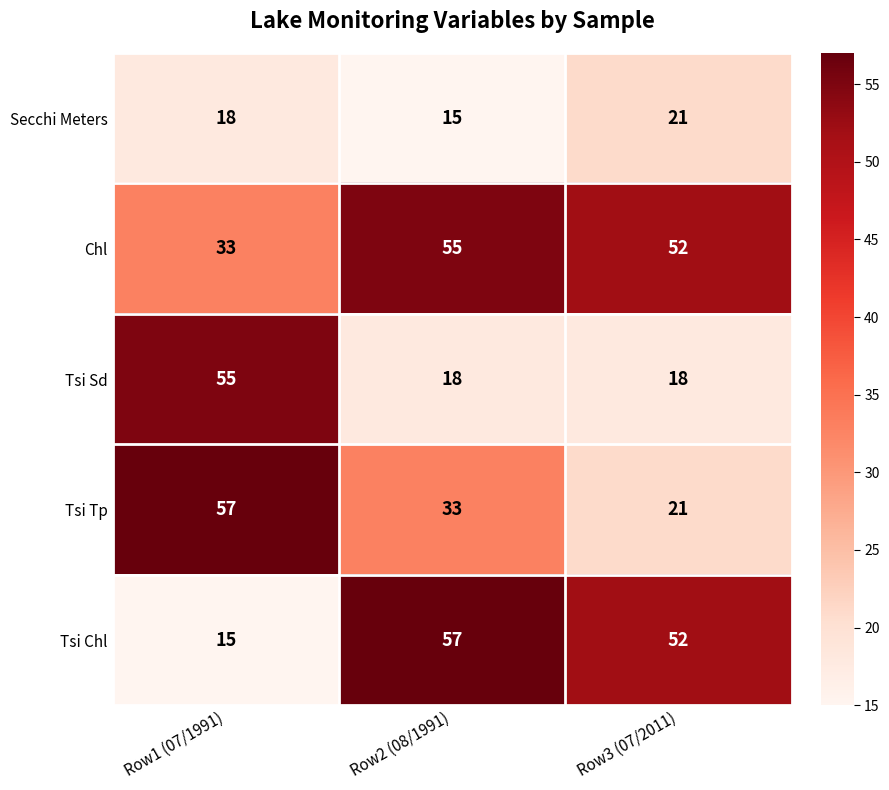

Is the value of Tsi Sd at Row3 (07/2011) greater than the value of Secchi Meters at Row3 (07/2011)?

No